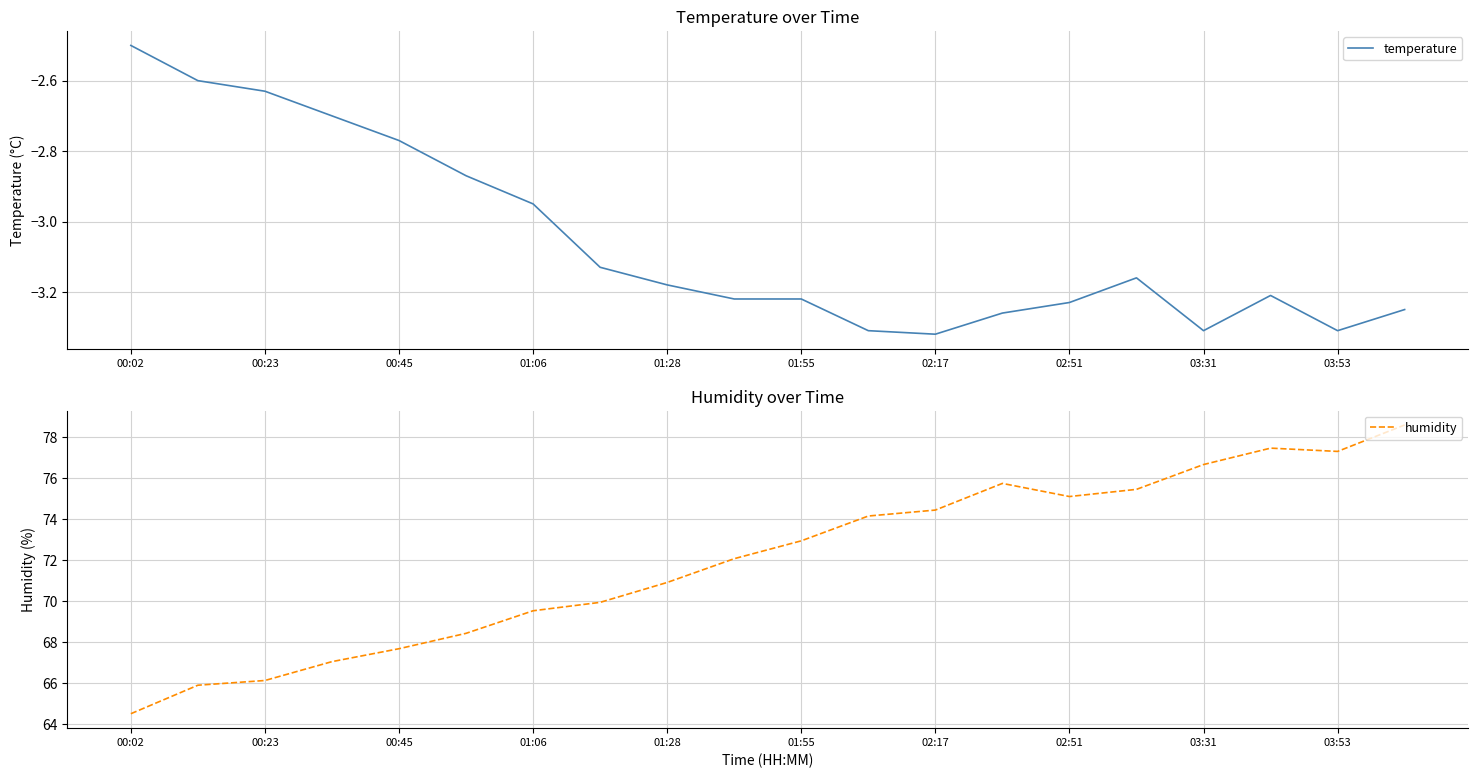

True or false: temperature and humidity intersect in this chart.

False